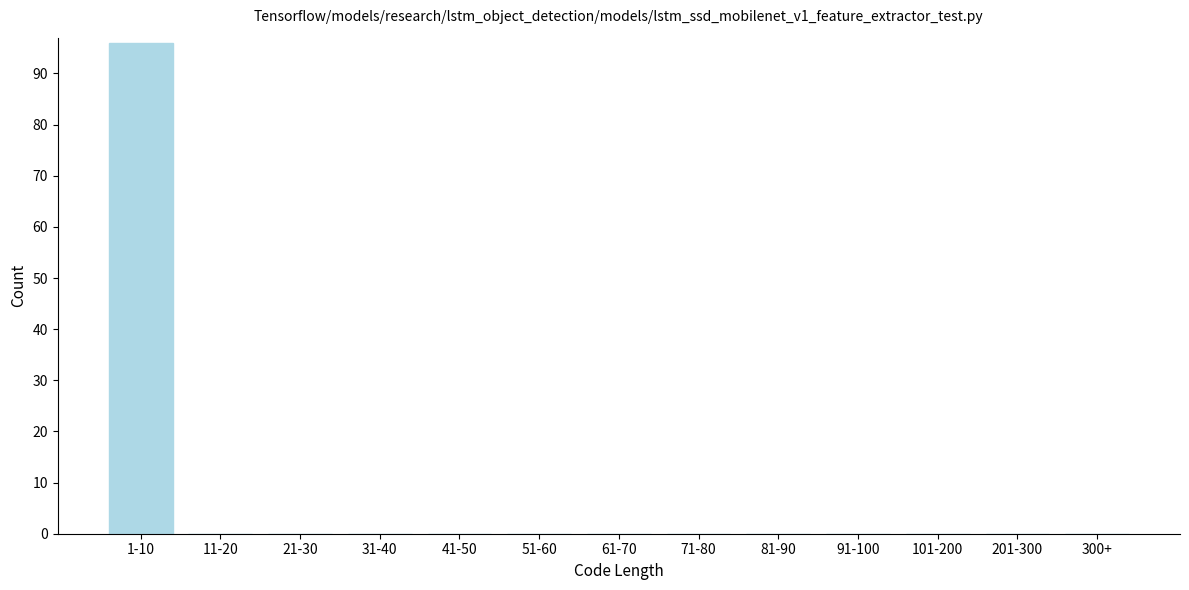

Reading left to right, extract all data points from this chart.

1-10=96	11-20=0	21-30=0	31-40=0	41-50=0	51-60=0	61-70=0	71-80=0	81-90=0	91-100=0	101-200=0	201-300=0	300+=0